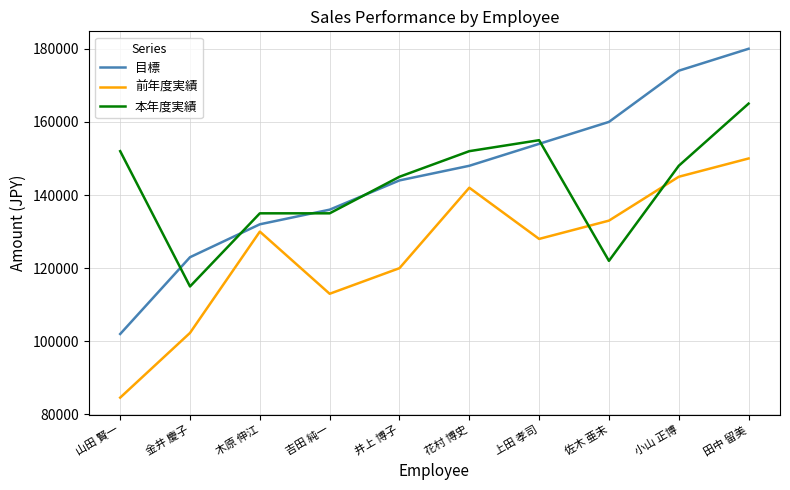

Does the chart have visible grid lines?

Yes